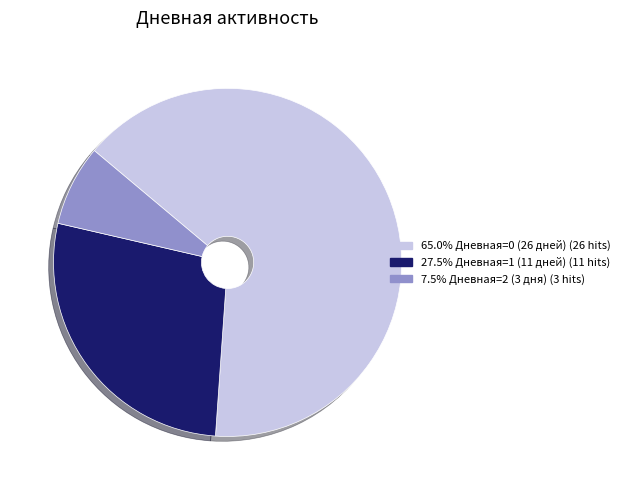

Is there any slice that represents more than half of the pie?

Yes